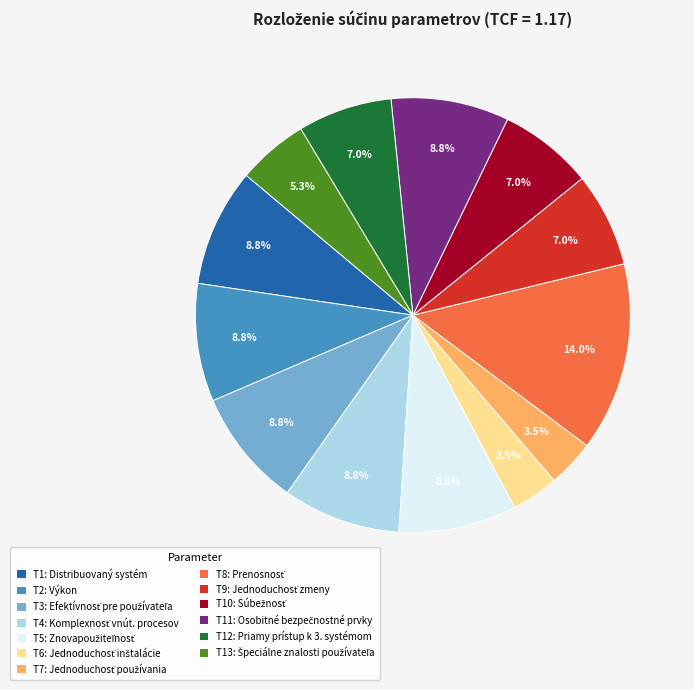

What portion of the pie excludes T1: Distribuovaný systém?

91.2%